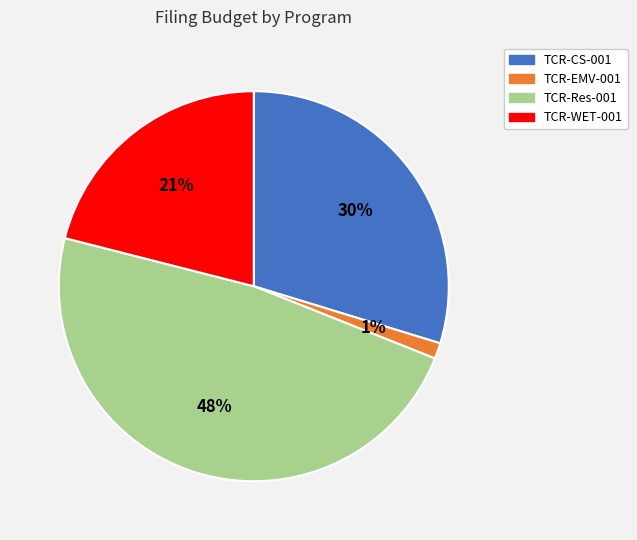

Is the sum of TCR-EMV-001 and TCR-WET-001 greater than half?

No